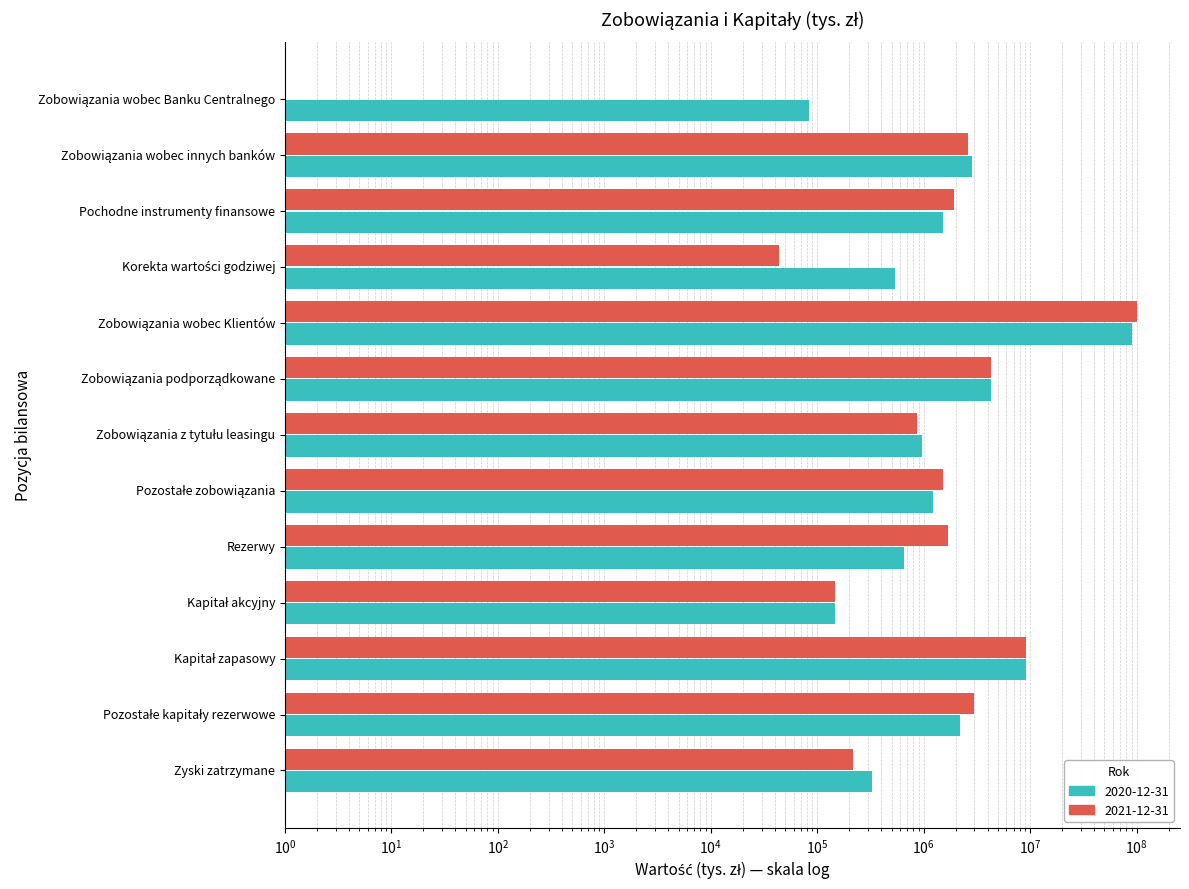

Which category has the lowest value across all series?

Zobowiązania wobec Banku Centralnego